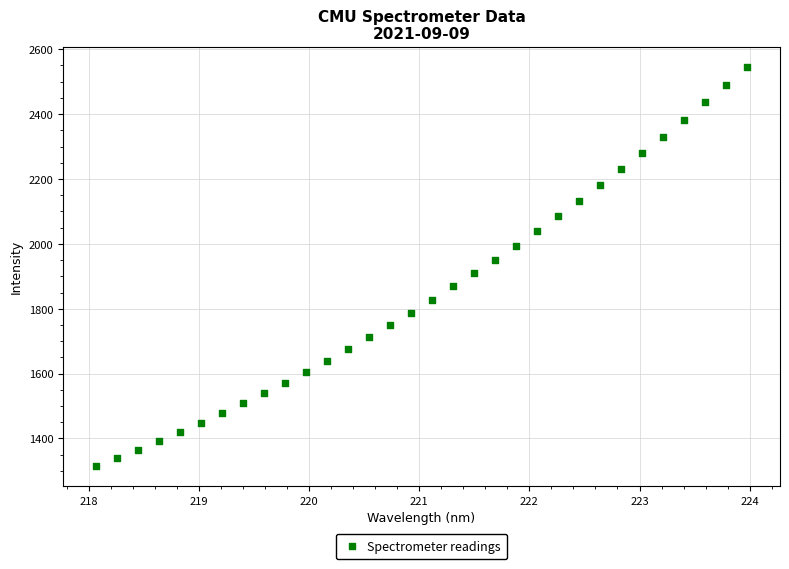

What is the range of Y values (max minus min)?

1231.2